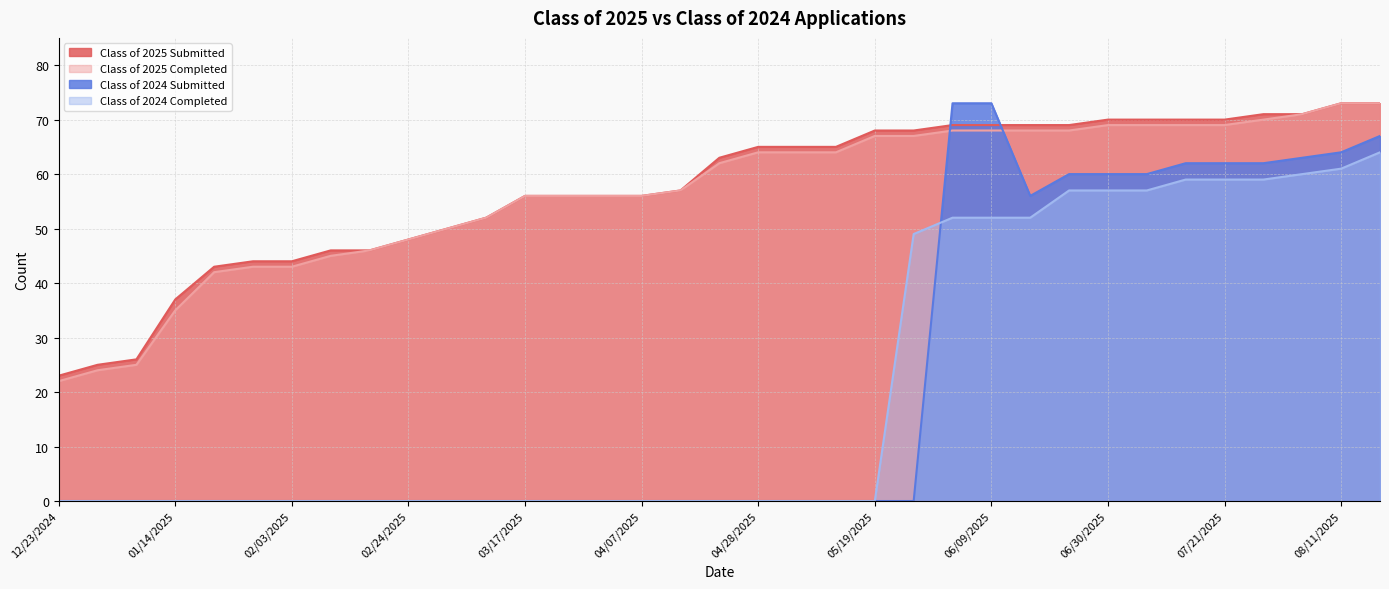

What is the average value of the Class of 2024 Completed series?

21